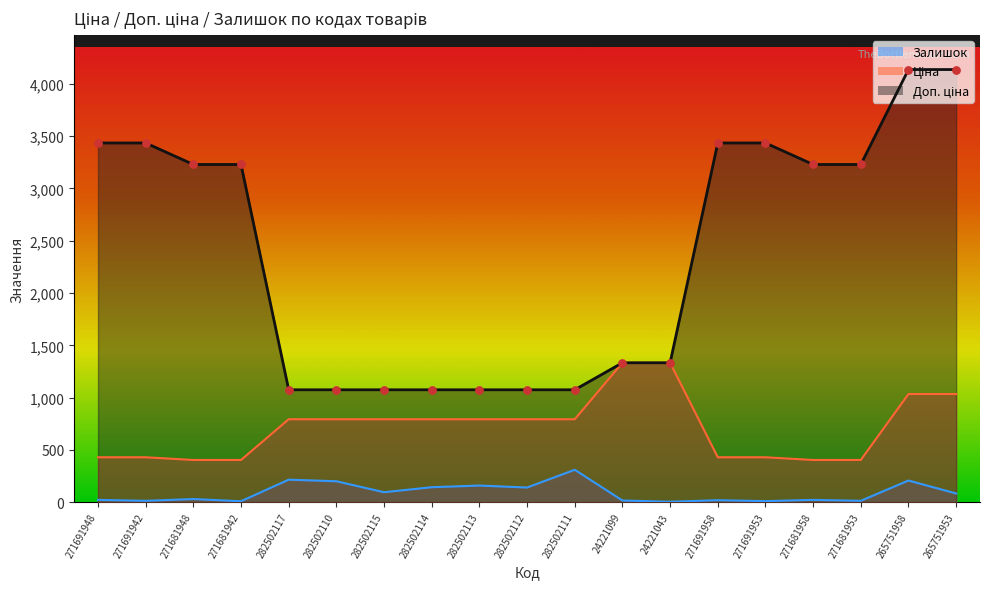

What are all the series names shown in the legend?

Ціна, Доп. ціна, Залишок